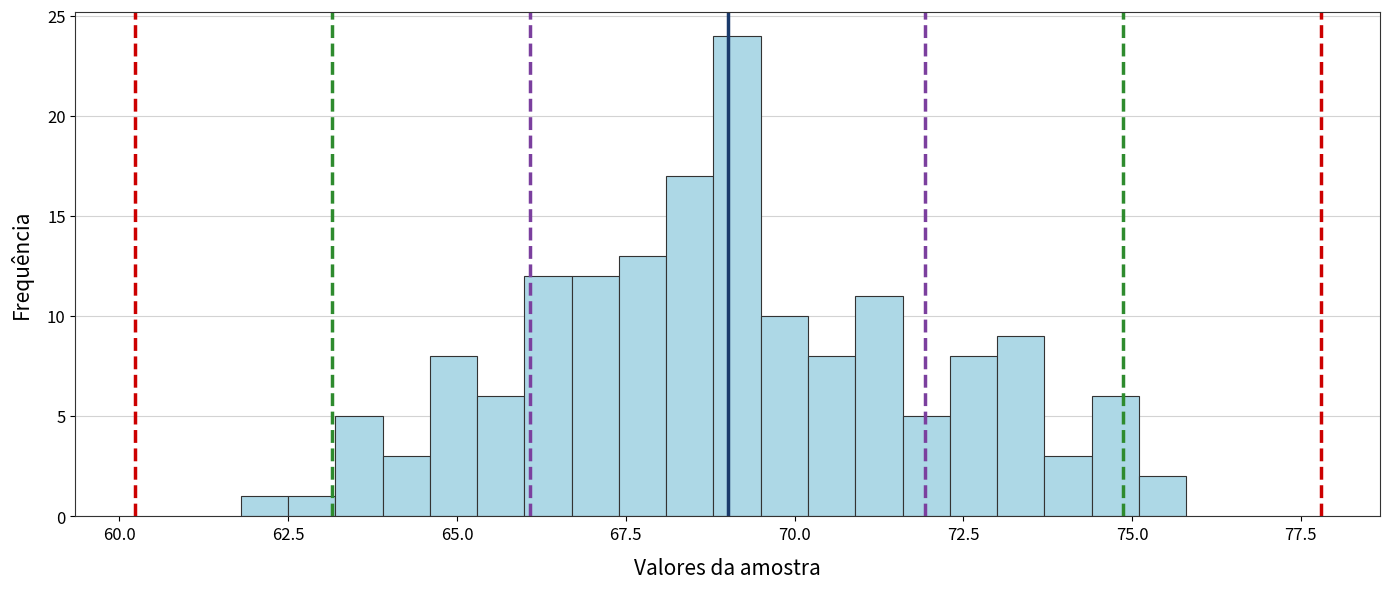

Read against the x-axis, roughly where is the centre of the tallest bar?

69.0